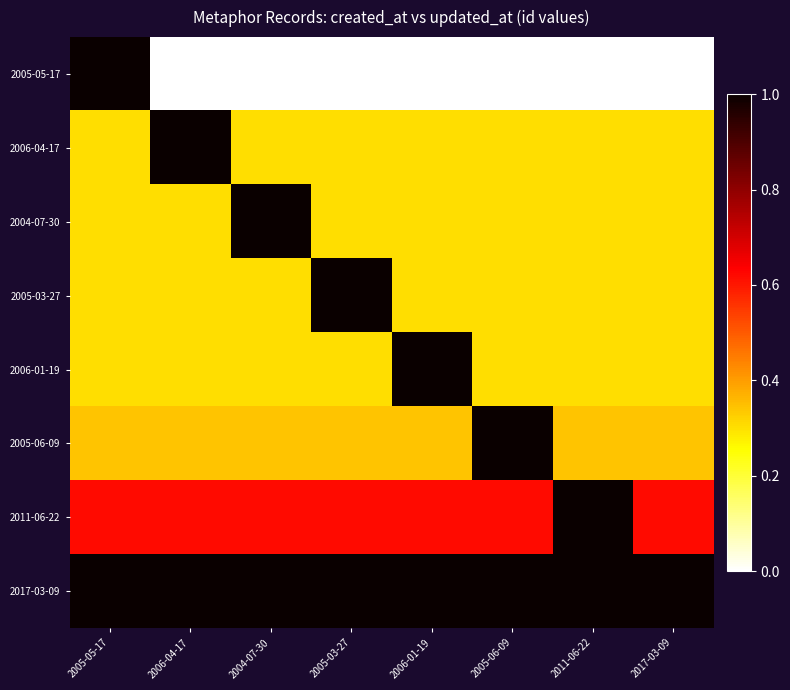

Reading left to right, extract all data points from this chart.

2005-05-17: 2005-05-17=1.0	2006-04-17=0.0	2004-07-30=0.0	2005-03-27=0.0	2006-01-19=0.0	2005-06-09=0.0	2011-06-22=0.0	2017-03-09=0.0
2006-04-17: 2005-05-17=0.3	2006-04-17=1.0	2004-07-30=0.3	2005-03-27=0.3	2006-01-19=0.3	2005-06-09=0.3	2011-06-22=0.3	2017-03-09=0.3
2004-07-30: 2005-05-17=0.3	2006-04-17=0.3	2004-07-30=1.0	2005-03-27=0.3	2006-01-19=0.3	2005-06-09=0.3	2011-06-22=0.3	2017-03-09=0.3
2005-03-27: 2005-05-17=0.3	2006-04-17=0.3	2004-07-30=0.3	2005-03-27=1.0	2006-01-19=0.3	2005-06-09=0.3	2011-06-22=0.3	2017-03-09=0.3
2006-01-19: 2005-05-17=0.3	2006-04-17=0.3	2004-07-30=0.3	2005-03-27=0.3	2006-01-19=1.0	2005-06-09=0.3	2011-06-22=0.3	2017-03-09=0.3
2005-06-09: 2005-05-17=0.3	2006-04-17=0.3	2004-07-30=0.3	2005-03-27=0.3	2006-01-19=0.3	2005-06-09=1.0	2011-06-22=0.3	2017-03-09=0.3
2011-06-22: 2005-05-17=0.6	2006-04-17=0.6	2004-07-30=0.6	2005-03-27=0.6	2006-01-19=0.6	2005-06-09=0.6	2011-06-22=1.0	2017-03-09=0.6
2017-03-09: 2005-05-17=1.0	2006-04-17=1.0	2004-07-30=1.0	2005-03-27=1.0	2006-01-19=1.0	2005-06-09=1.0	2011-06-22=1.0	2017-03-09=1.0